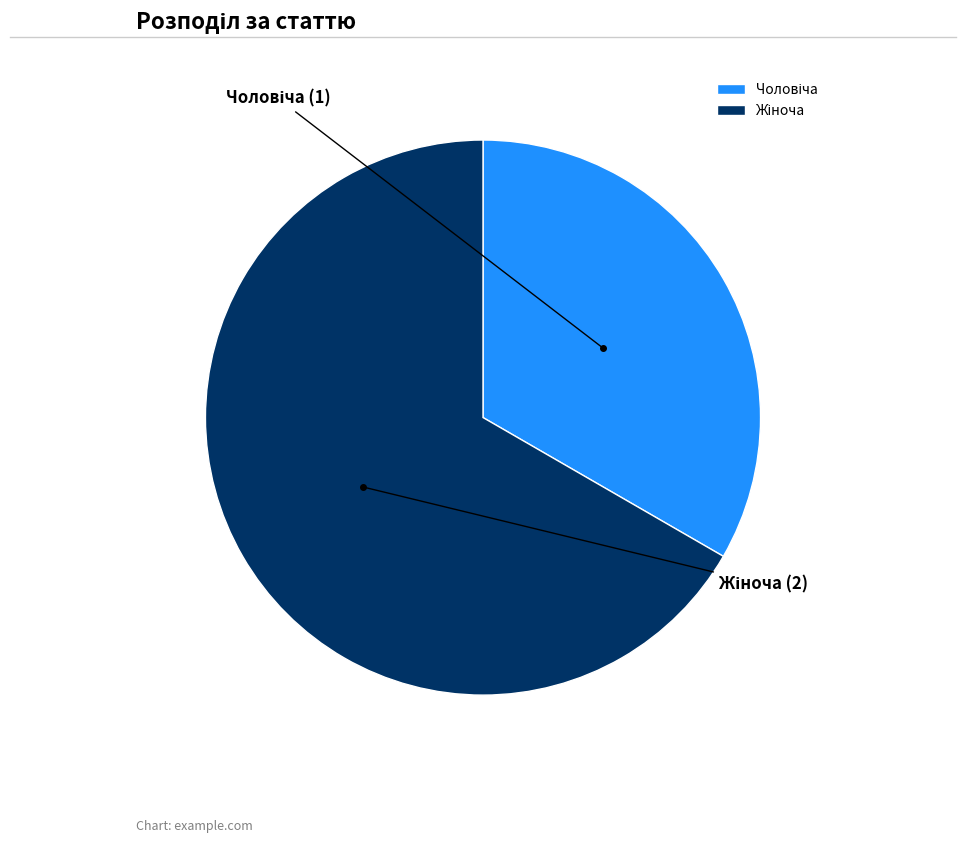

Is there a majority slice in this chart?

Yes